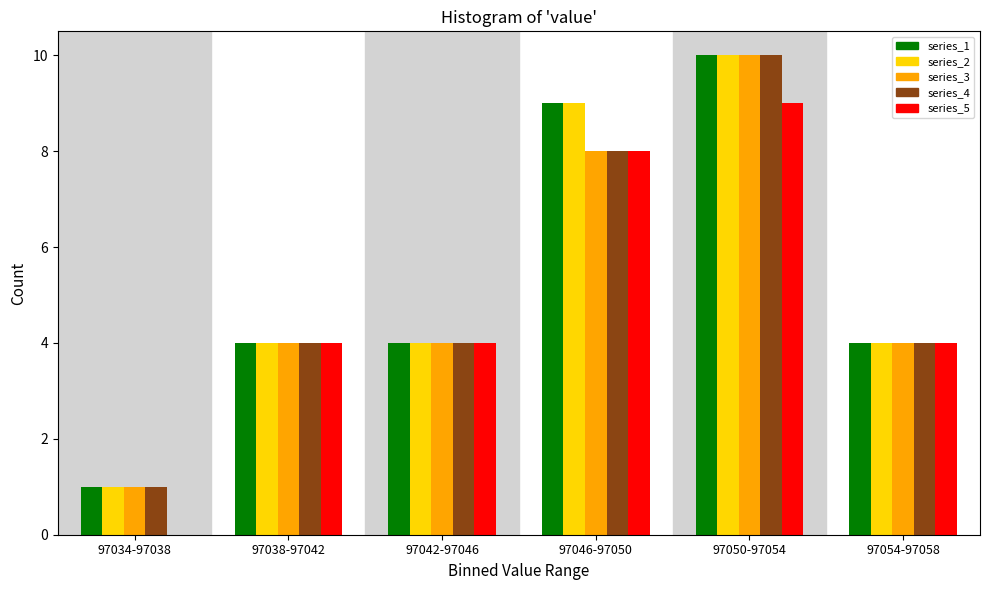

Reading right to left, extract all data points from this chart.

series_1: 97054-97058=4	97050-97054=10	97046-97050=9	97042-97046=4	97038-97042=4	97034-97038=1
series_2: 97054-97058=4	97050-97054=10	97046-97050=9	97042-97046=4	97038-97042=4	97034-97038=1
series_3: 97054-97058=4	97050-97054=10	97046-97050=8	97042-97046=4	97038-97042=4	97034-97038=1
series_4: 97054-97058=4	97050-97054=10	97046-97050=8	97042-97046=4	97038-97042=4	97034-97038=1
series_5: 97054-97058=4	97050-97054=9	97046-97050=8	97042-97046=4	97038-97042=4	97034-97038=0